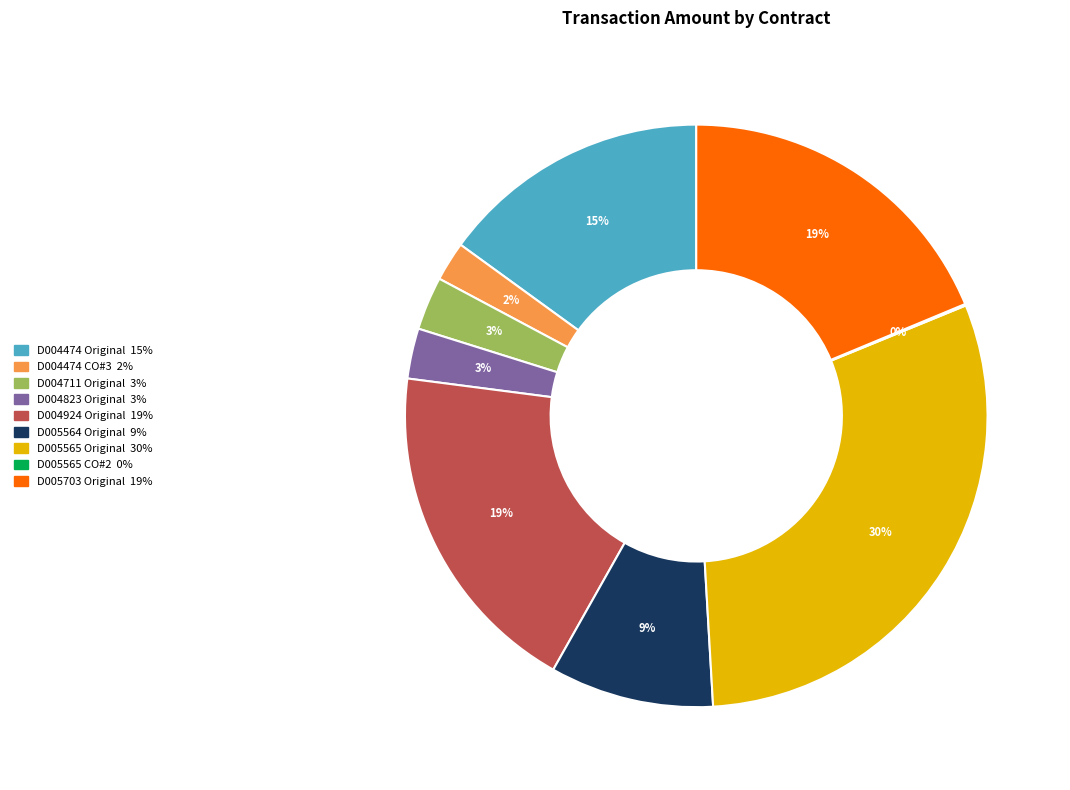

Between D005564 Original and D004823 Original, which is larger?

D005564 Original